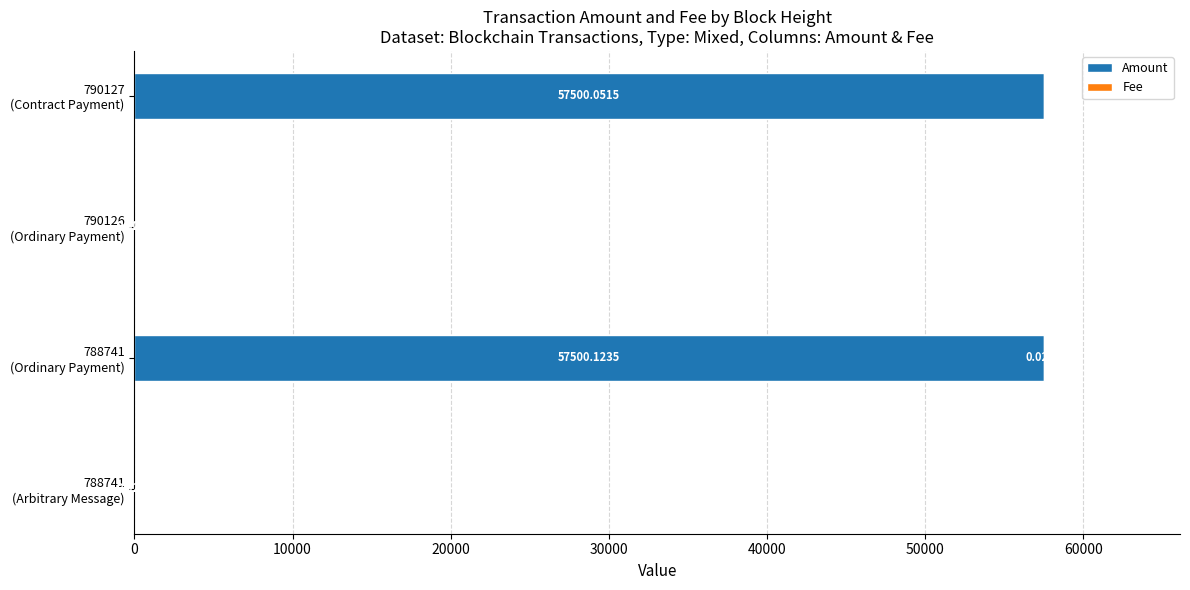

Count the number of data series in this chart.

2